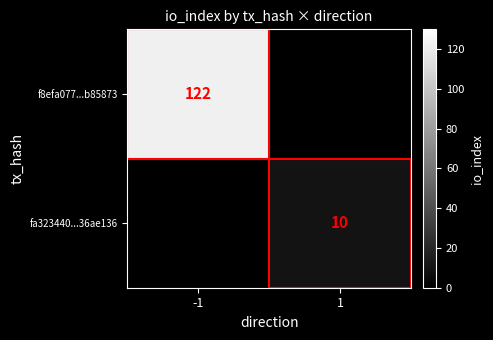

The f8efa077...b85873 series shows 46.7 at -1. True or false?

False